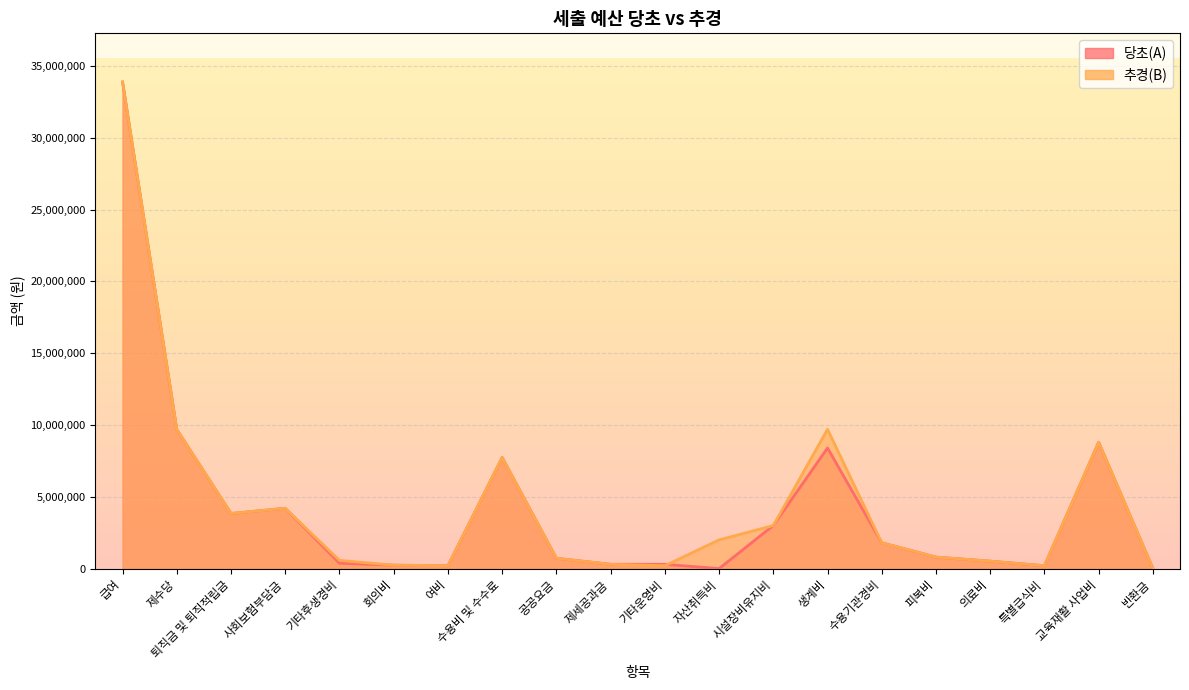

What is the average value of the 당초(A) series?

4251100